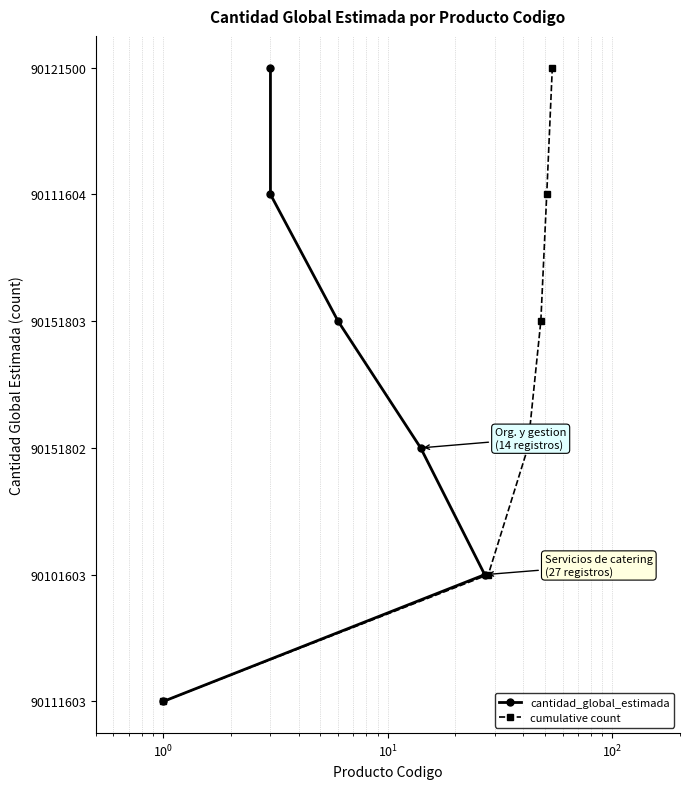

True or false: cantidad_global_estimada has more than 0 points higher than both neighbors.

True